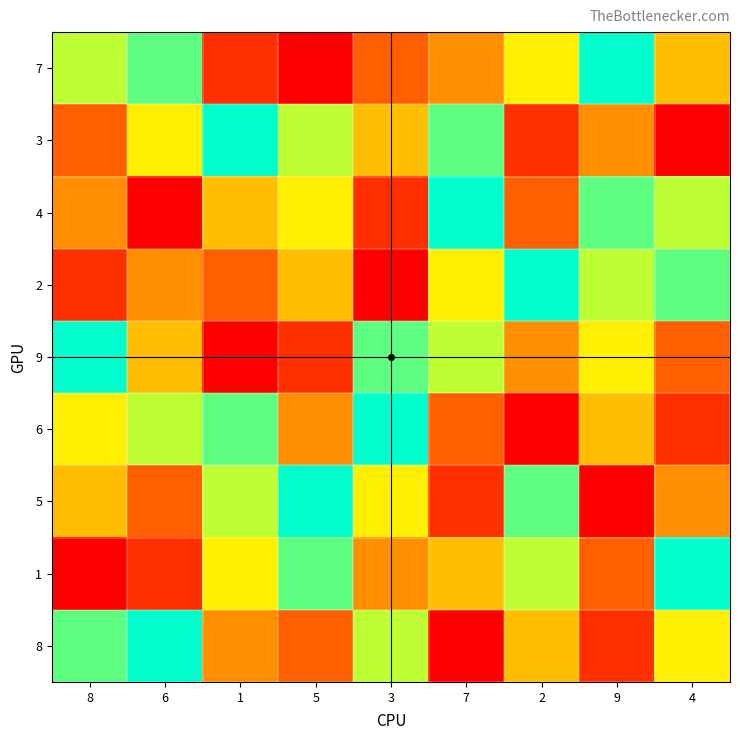

Reading right to left, what are all the values shown in this chart?

7: 4=5	9=9	2=6	7=4	3=3	5=1	1=2	6=8	8=7
3: 4=1	9=4	2=2	7=8	3=5	5=7	1=9	6=6	8=3
4: 4=7	9=8	2=3	7=9	3=2	5=6	1=5	6=1	8=4
2: 4=8	9=7	2=9	7=6	3=1	5=5	1=3	6=4	8=2
9: 4=3	9=6	2=4	7=7	3=8	5=2	1=1	6=5	8=9
6: 4=2	9=5	2=1	7=3	3=9	5=4	1=8	6=7	8=6
5: 4=4	9=1	2=8	7=2	3=6	5=9	1=7	6=3	8=5
1: 4=9	9=3	2=7	7=5	3=4	5=8	1=6	6=2	8=1
8: 4=6	9=2	2=5	7=1	3=7	5=3	1=4	6=9	8=8